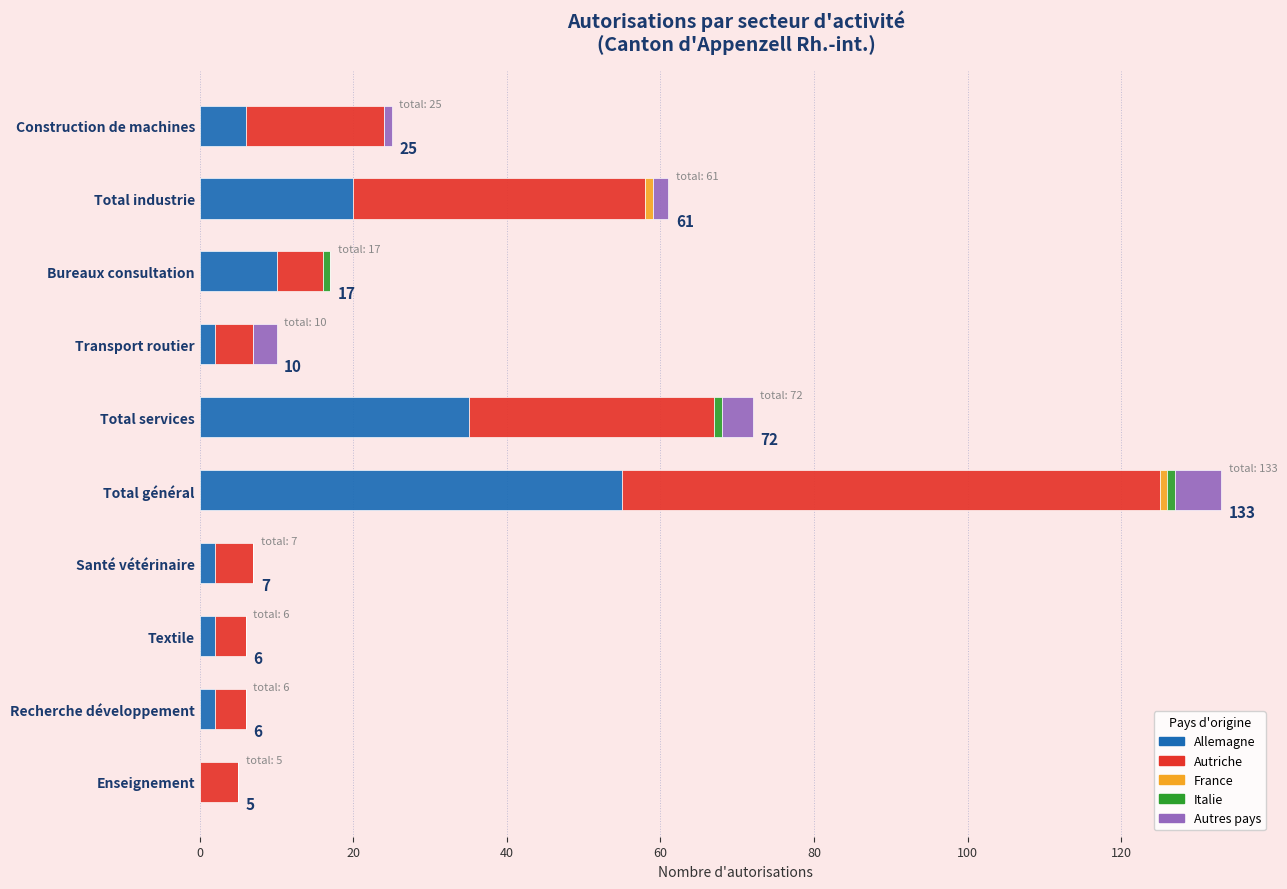

At which category is the sum across all series the highest?

Total général